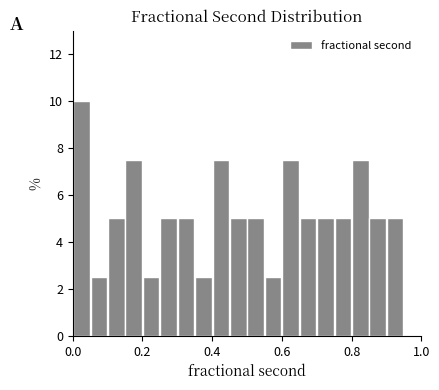

Around what value on the x-axis is the tallest bar? Give the approximate position of its centre, as read against the axis.

0.02